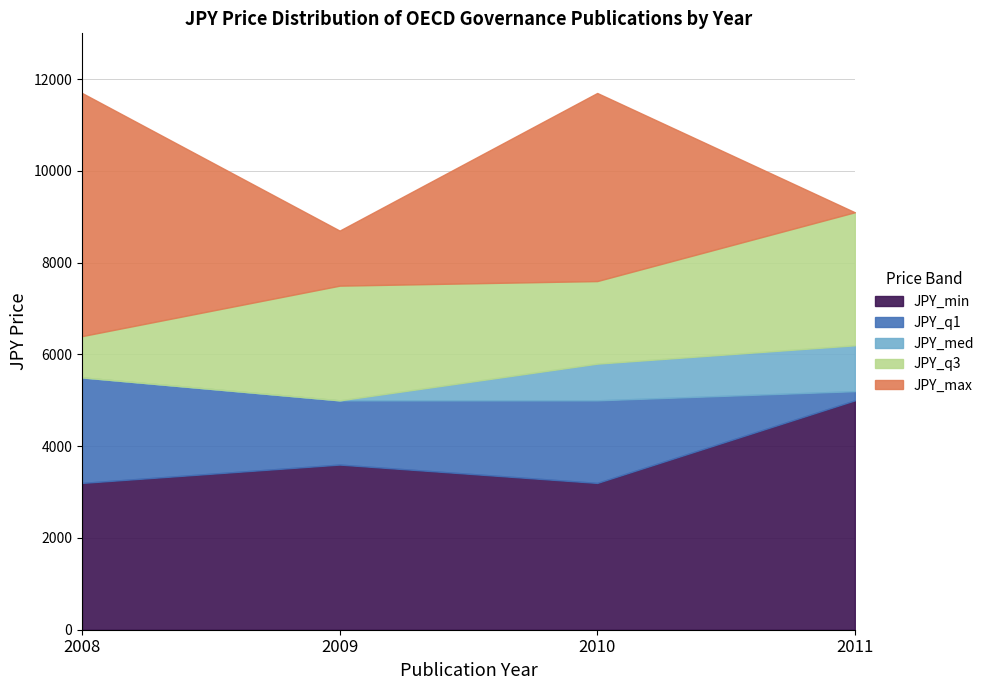

At which label does JPY_max reach its peak?

2008